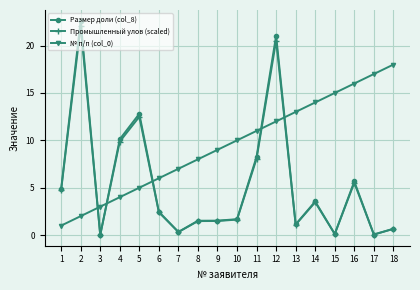

Is the value of Промышленный улов (scaled) at 3 greater than the value of Размер доли (col_8) at 11?

No